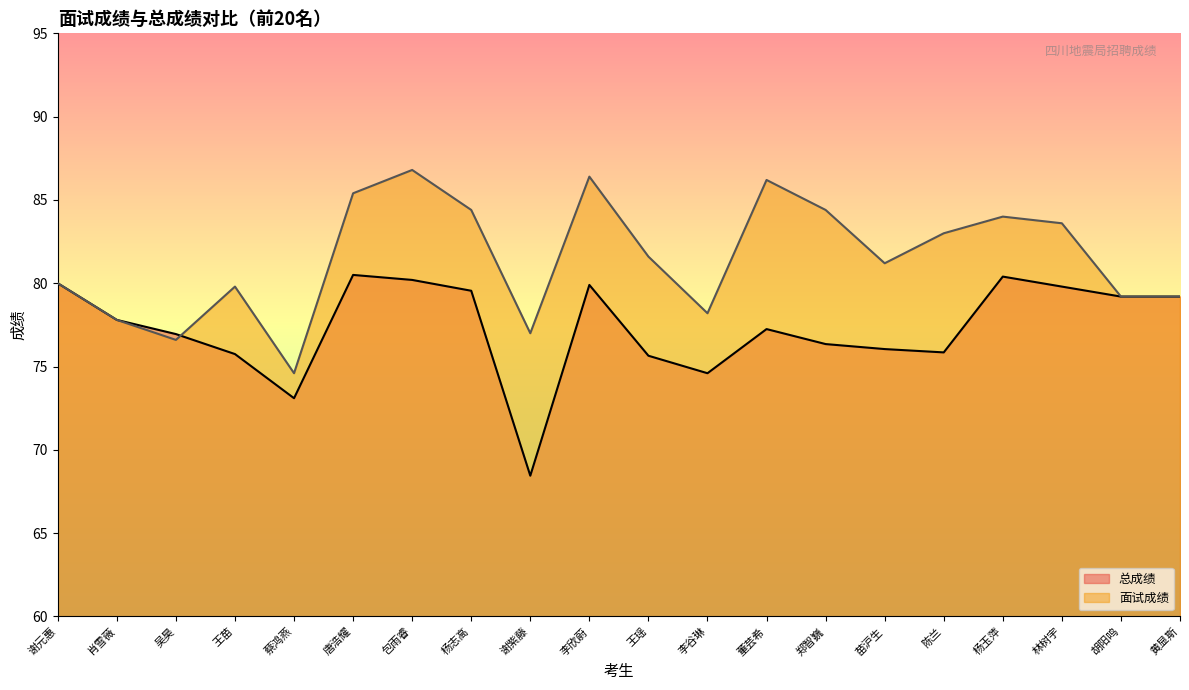

How many values in the 总成绩 series exceed 77?

11